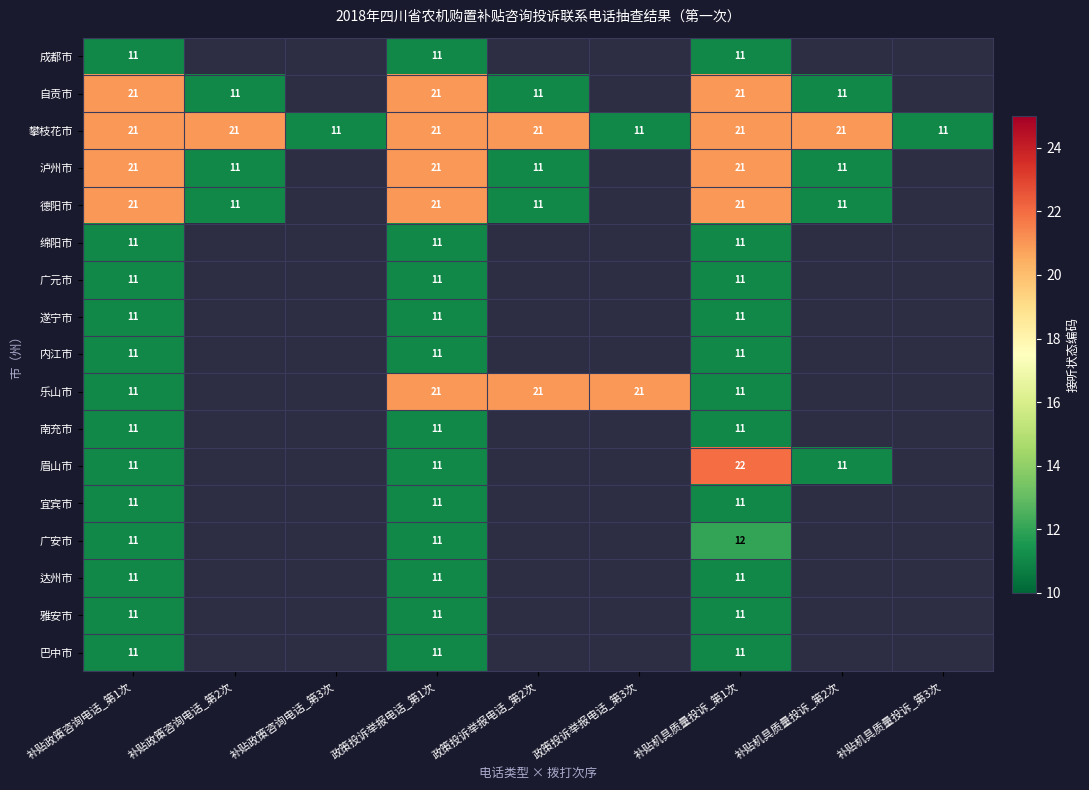

What is the sum of the 广元市 values at 补贴机具质量投诉_第1次 and 政策投诉举报电话_第1次?

22